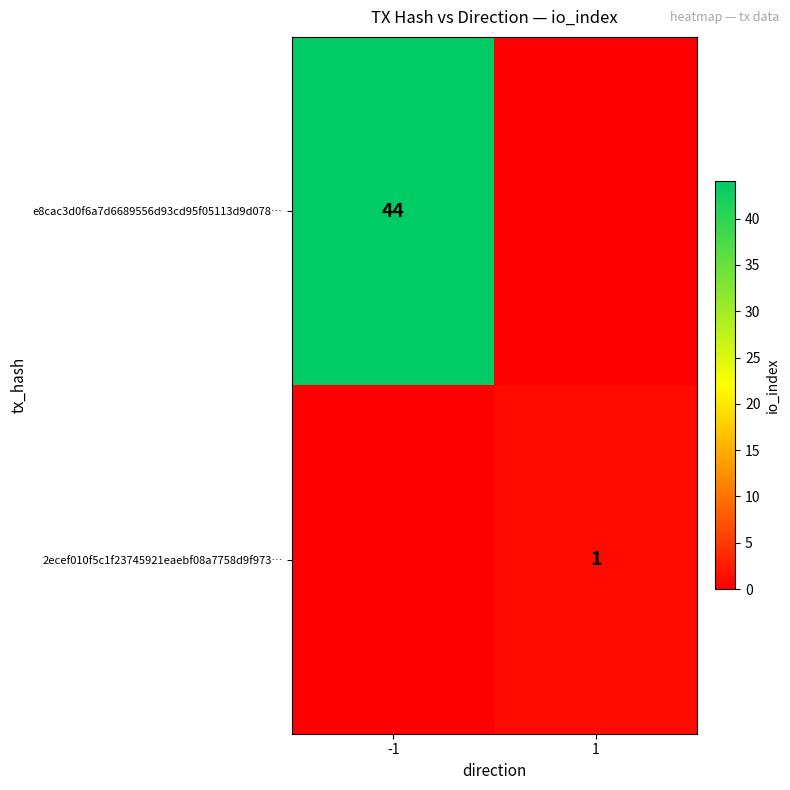

The value of 2ecef010f5c1f23745921eaebf08a7758d9f973… at 1 is 0. True or false?

False